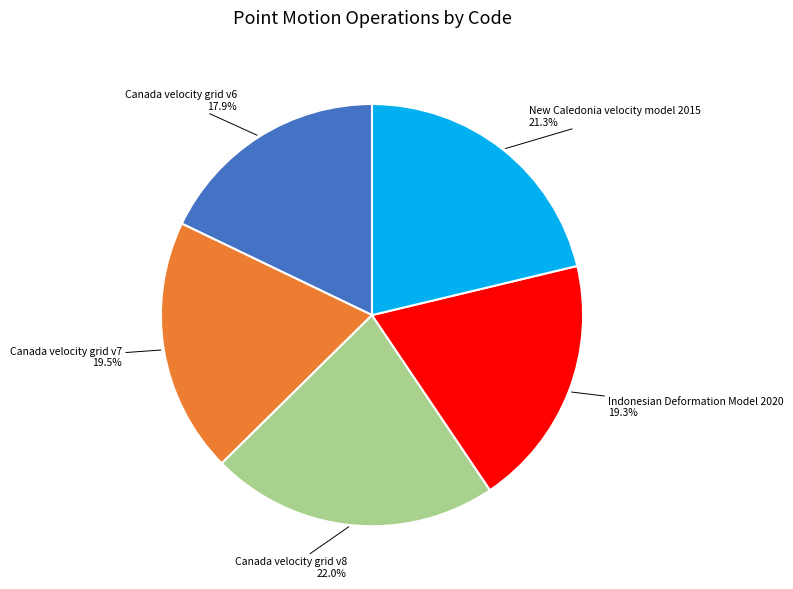

Is there a majority slice in this chart?

No